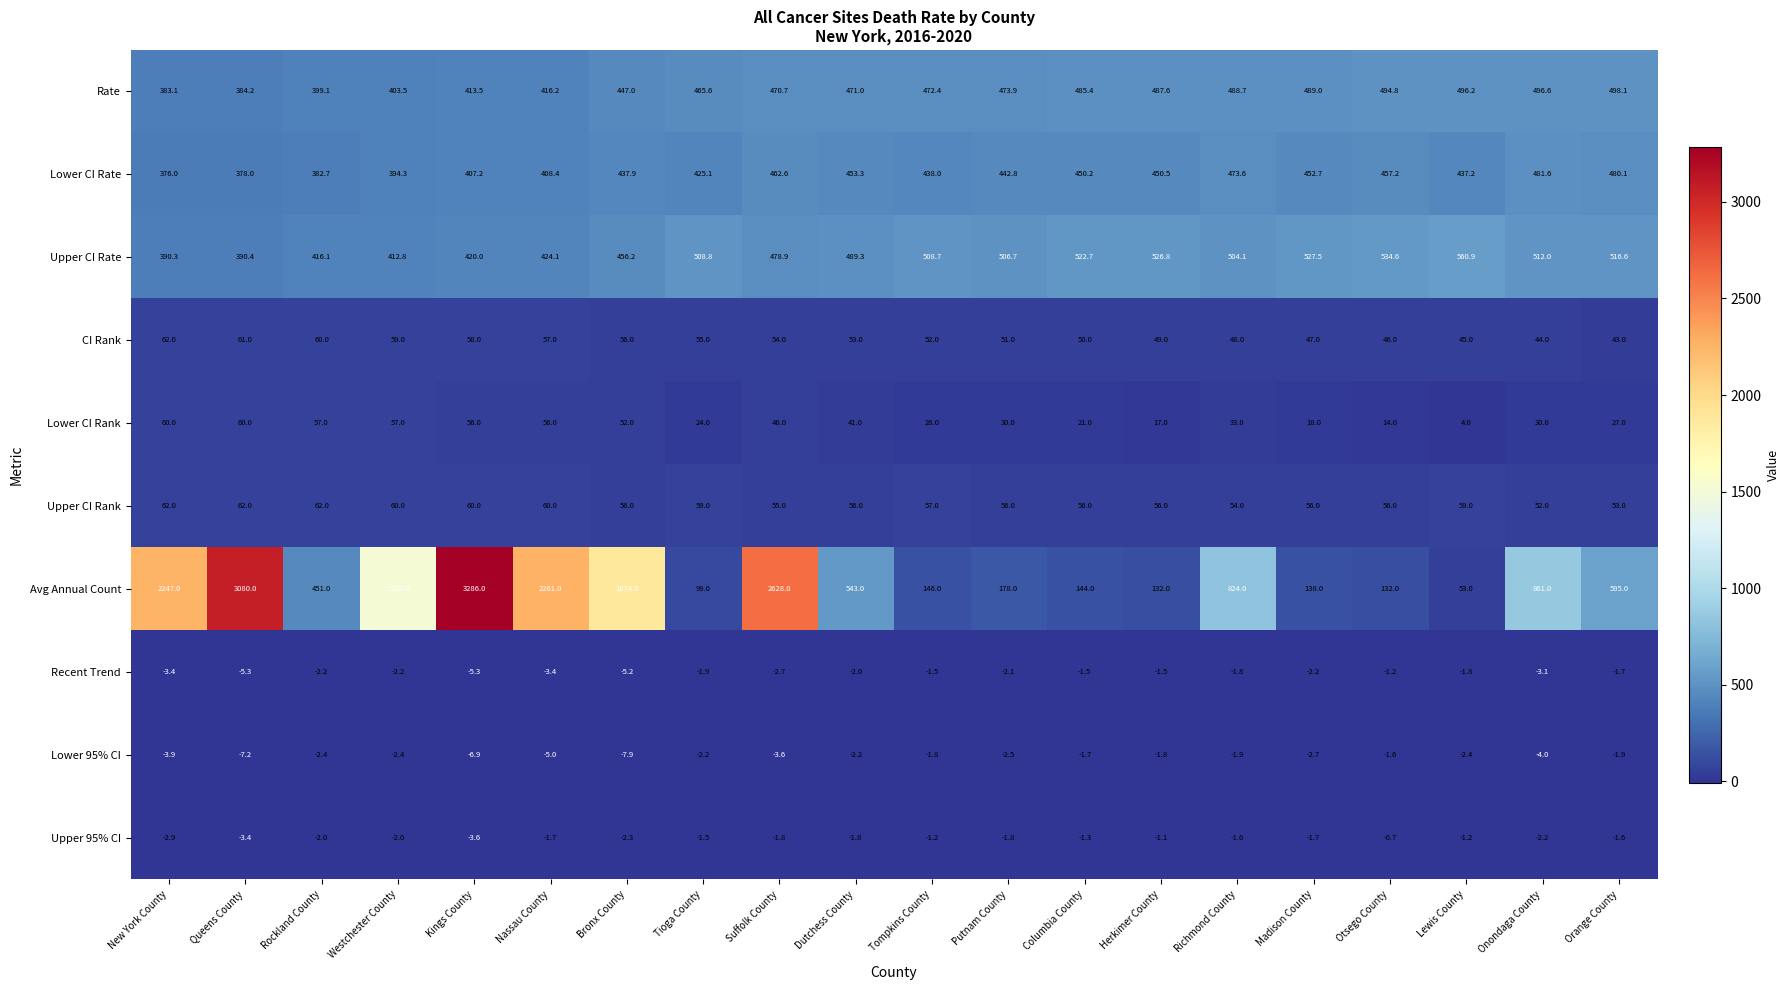

The value of Lower CI Rate at Columbia County is 281.2. True or false?

False